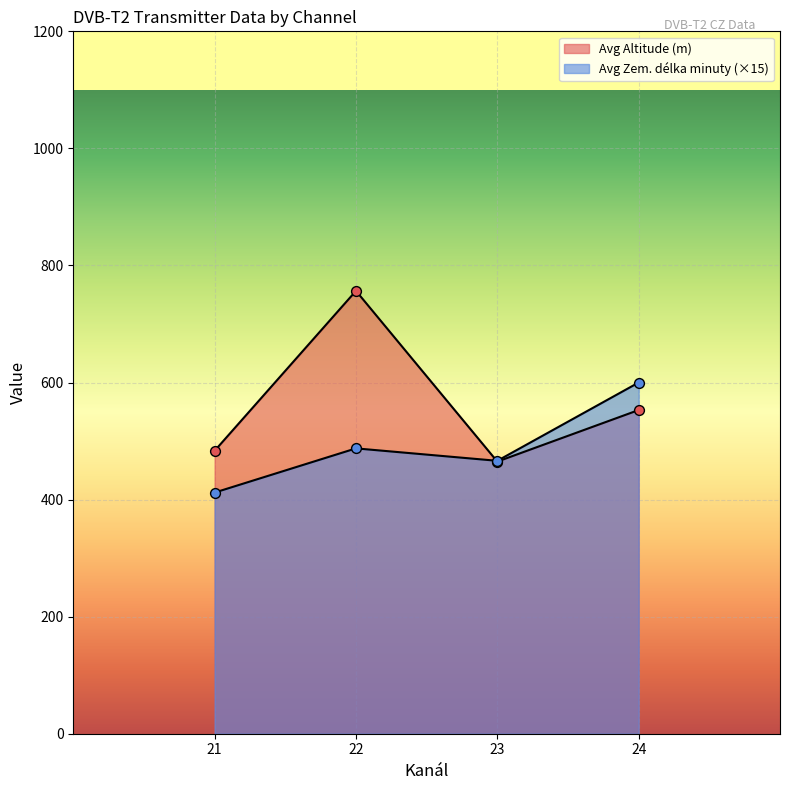

Is the value of Avg Zem. délka minuty at 23 greater than the value of Avg Altitude (m) at 22?

No